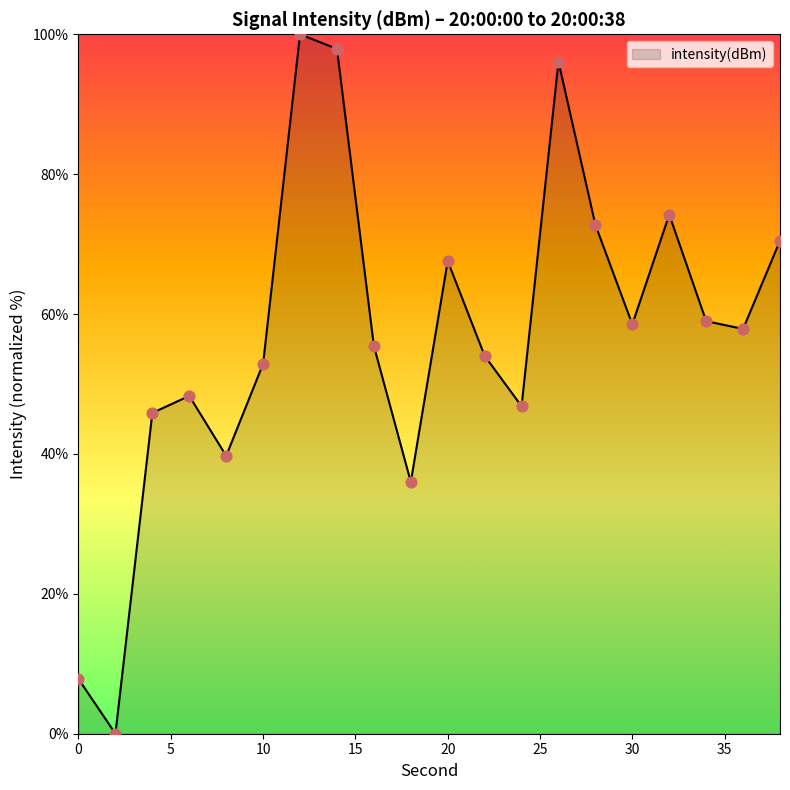

What is the maximum value shown in the chart?

100.0